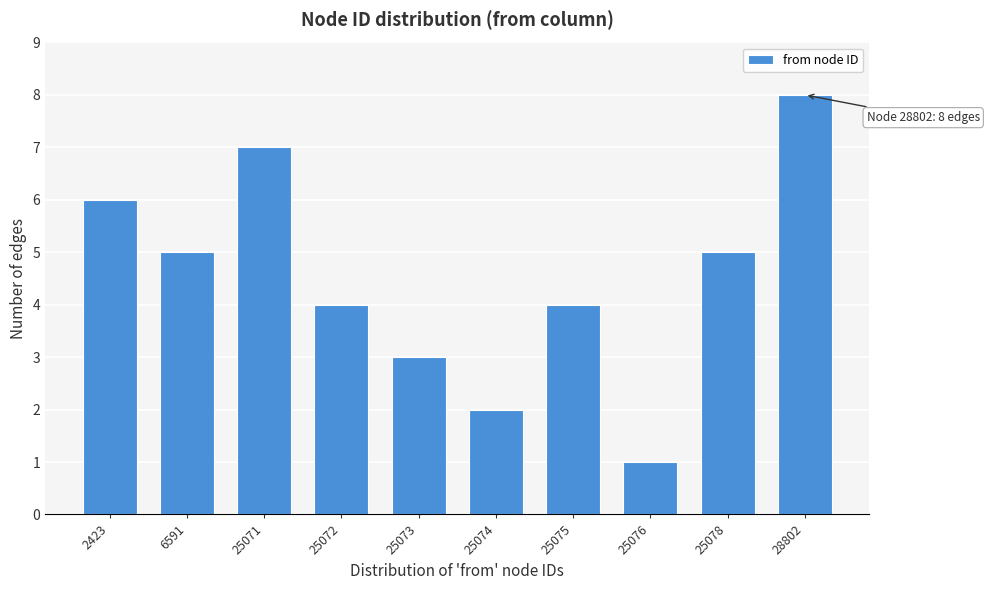

Reading left to right, what are all the values shown in this chart?

2423=6	6591=5	25071=7	25072=4	25073=3	25074=2	25075=4	25076=1	25078=5	28802=8